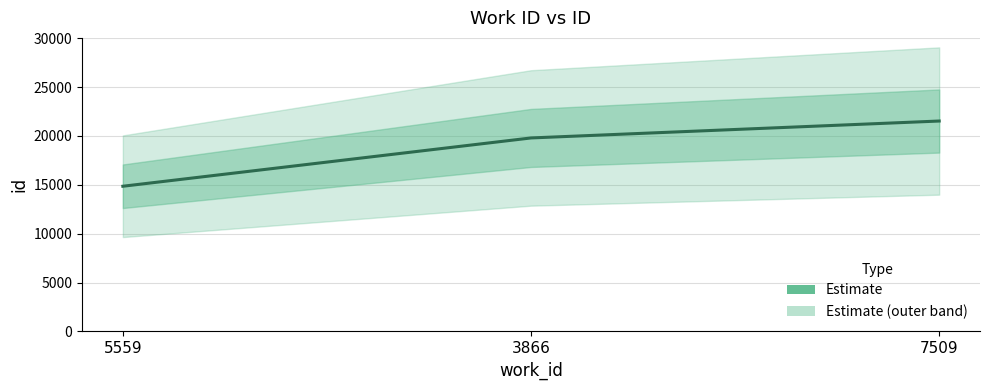

What is the difference between the maximum and minimum values?

6671